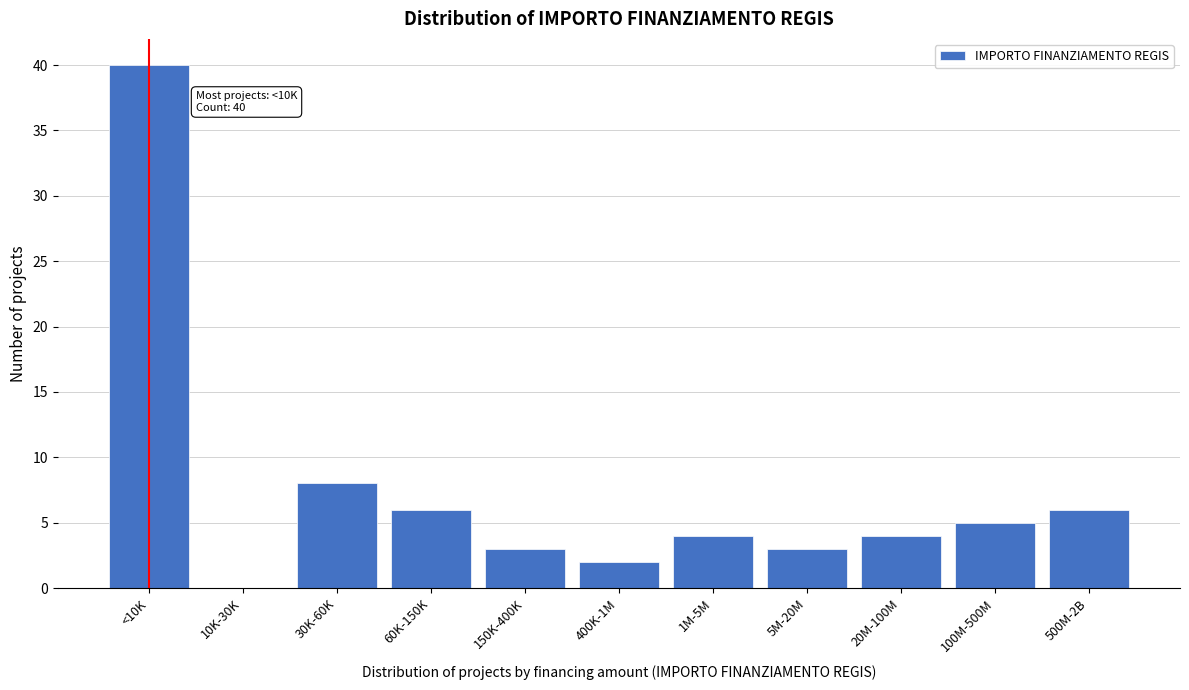

Reading left to right, transcribe all the data shown in this chart.

<10K=40	10K-30K=0	30K-60K=8	60K-150K=6	150K-400K=3	400K-1M=2	1M-5M=4	5M-20M=3	20M-100M=4	100M-500M=5	500M-2B=6